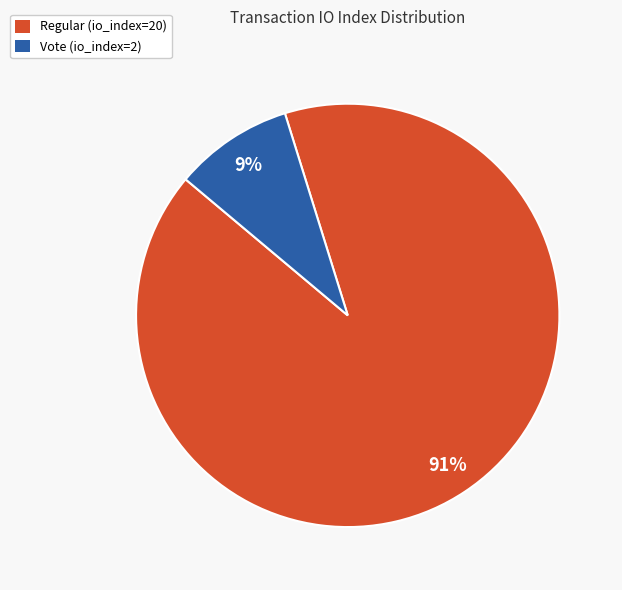

Which slice is the smallest?

Vote (io_index=2)